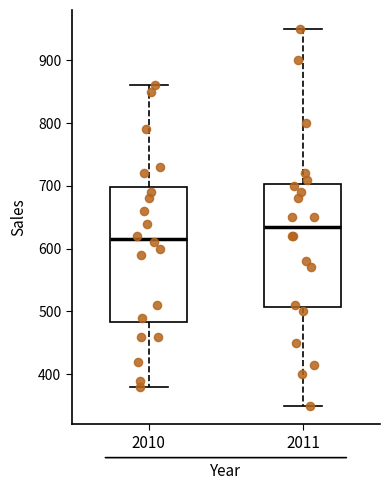

Reading left to right, transcribe this box plot: for each box, give where its median line is, the range the box spans, and where its two whiskers end, as read against the y-axis. The values are not printed on the chart, so give them approximately, as read against the axis.

2010: median 620, box 480 to 700, whiskers 380 to 860
2011: median 640, box 510 to 700, whiskers 350 to 950